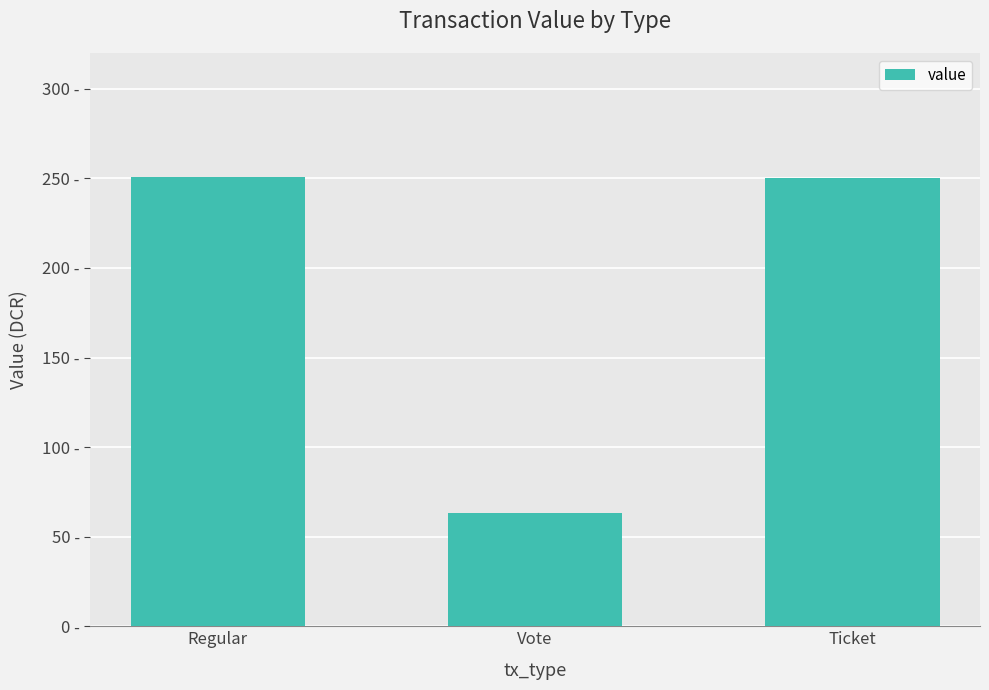

Between Ticket and Regular, which is larger?

Regular